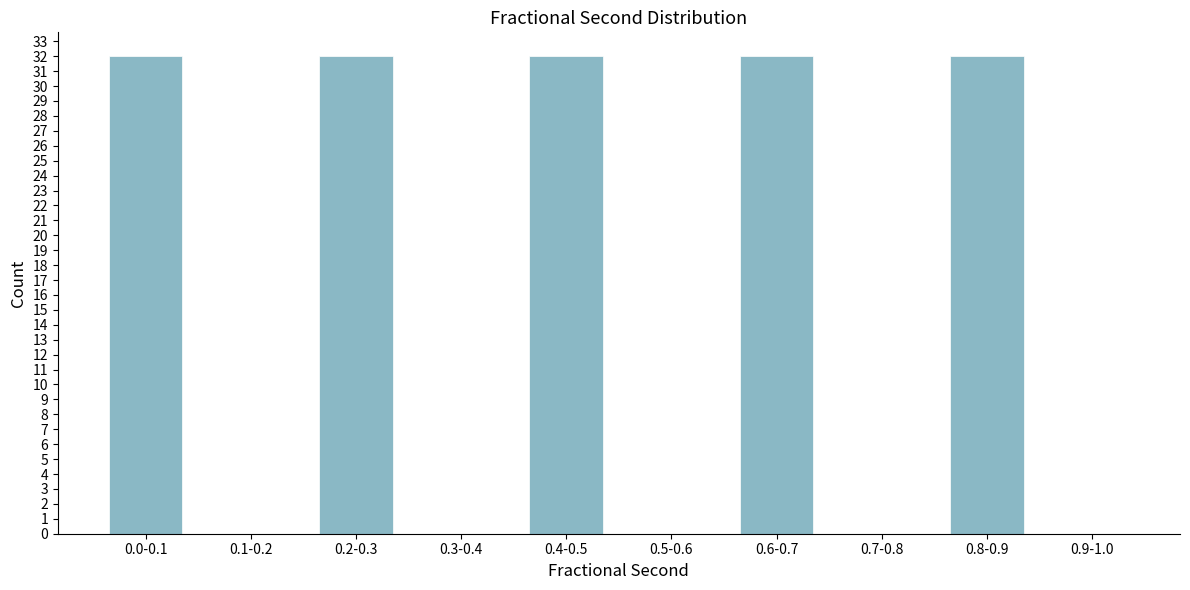

Reading right to left, transcribe all the data shown in this chart.

0.9-1.0=0	0.8-0.9=32	0.7-0.8=0	0.6-0.7=32	0.5-0.6=0	0.4-0.5=32	0.3-0.4=0	0.2-0.3=32	0.1-0.2=0	0.0-0.1=32